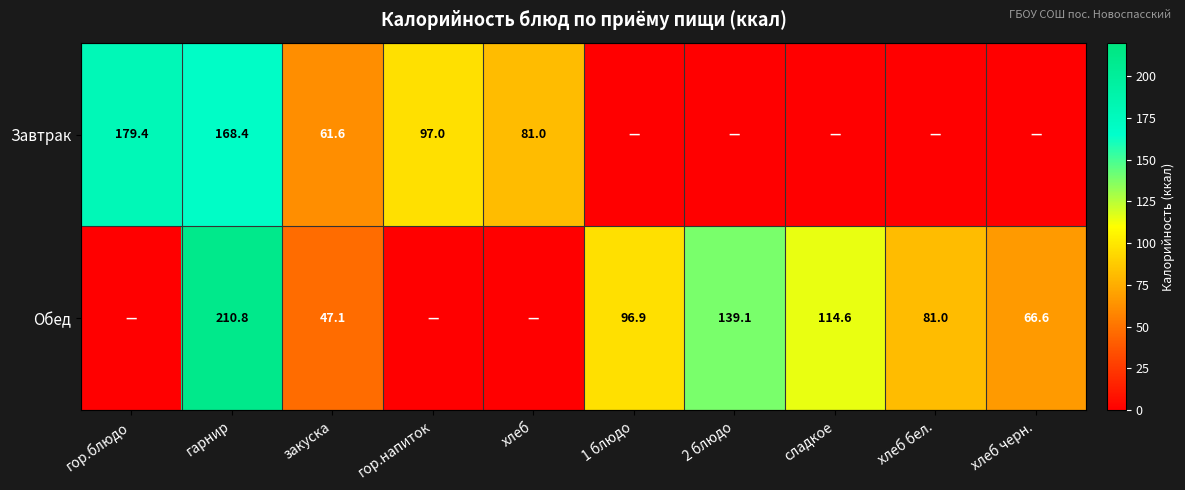

What is the spread (max minus min) of values at гарнир?

42.4